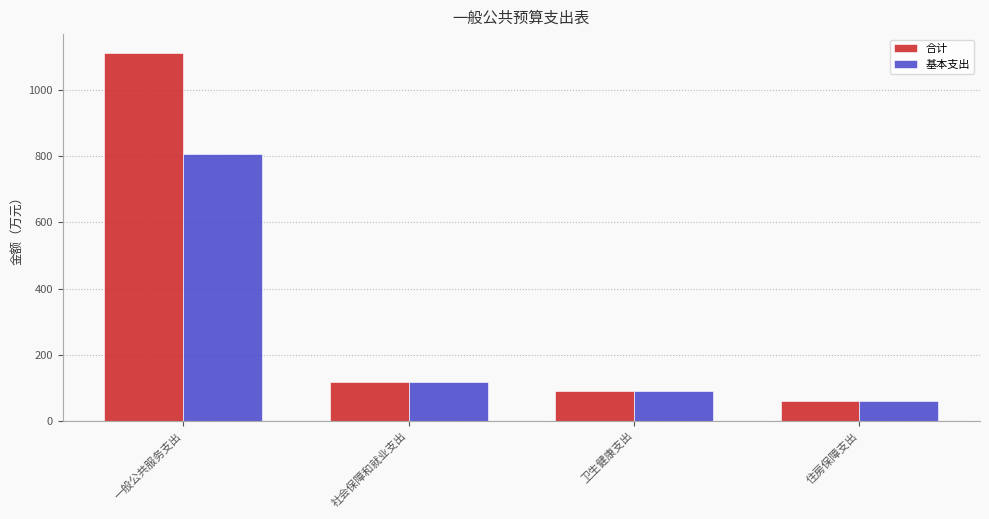

What is the lowest value of the 合计 series?

60.4